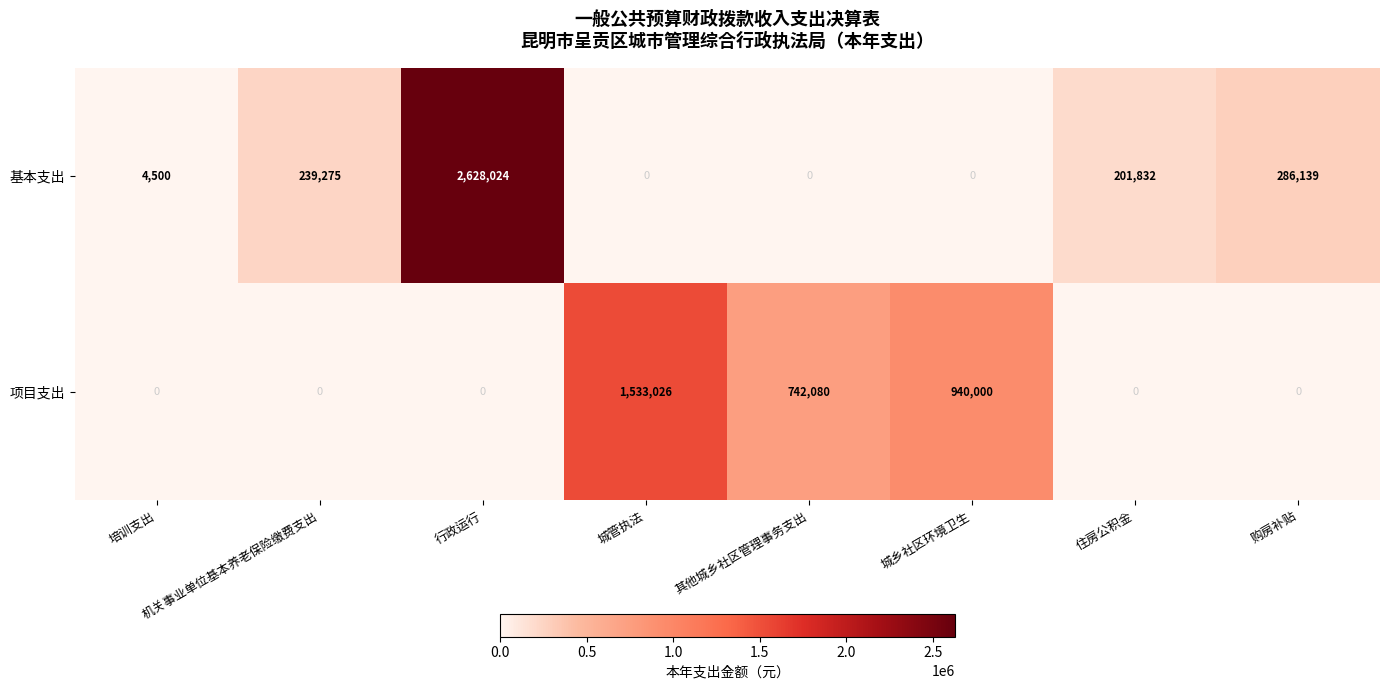

Which series has the largest total across all categories?

基本支出